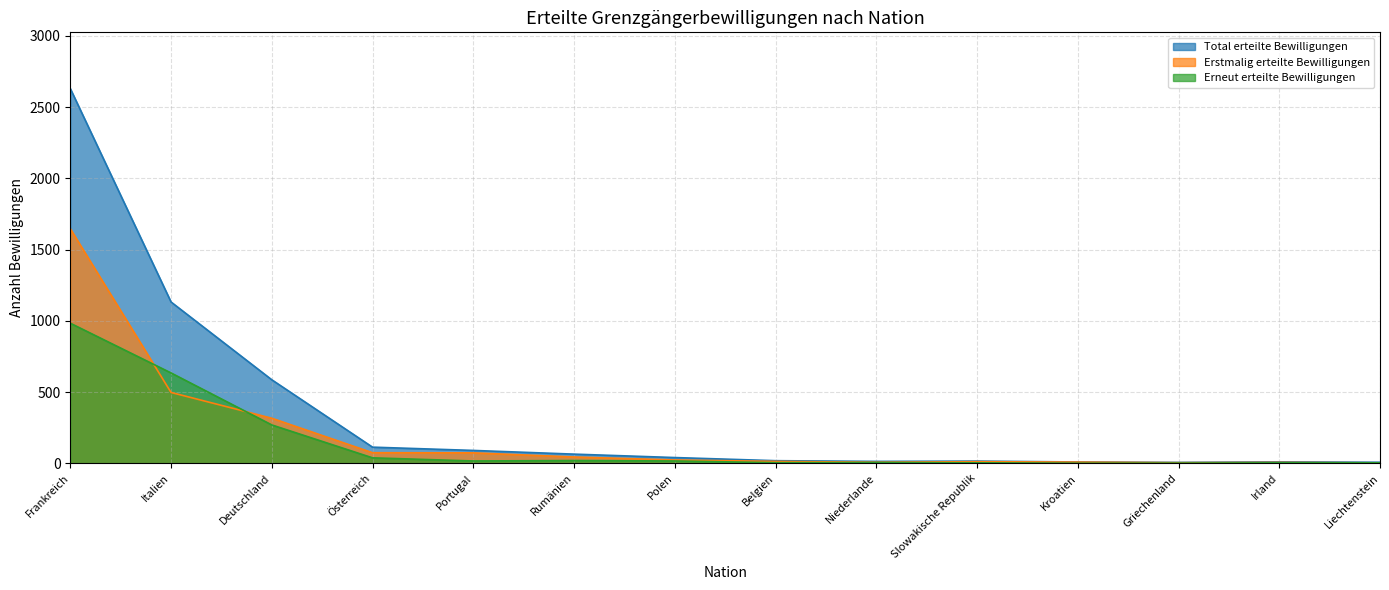

What is the label of the 14th point from the left?

Liechtenstein